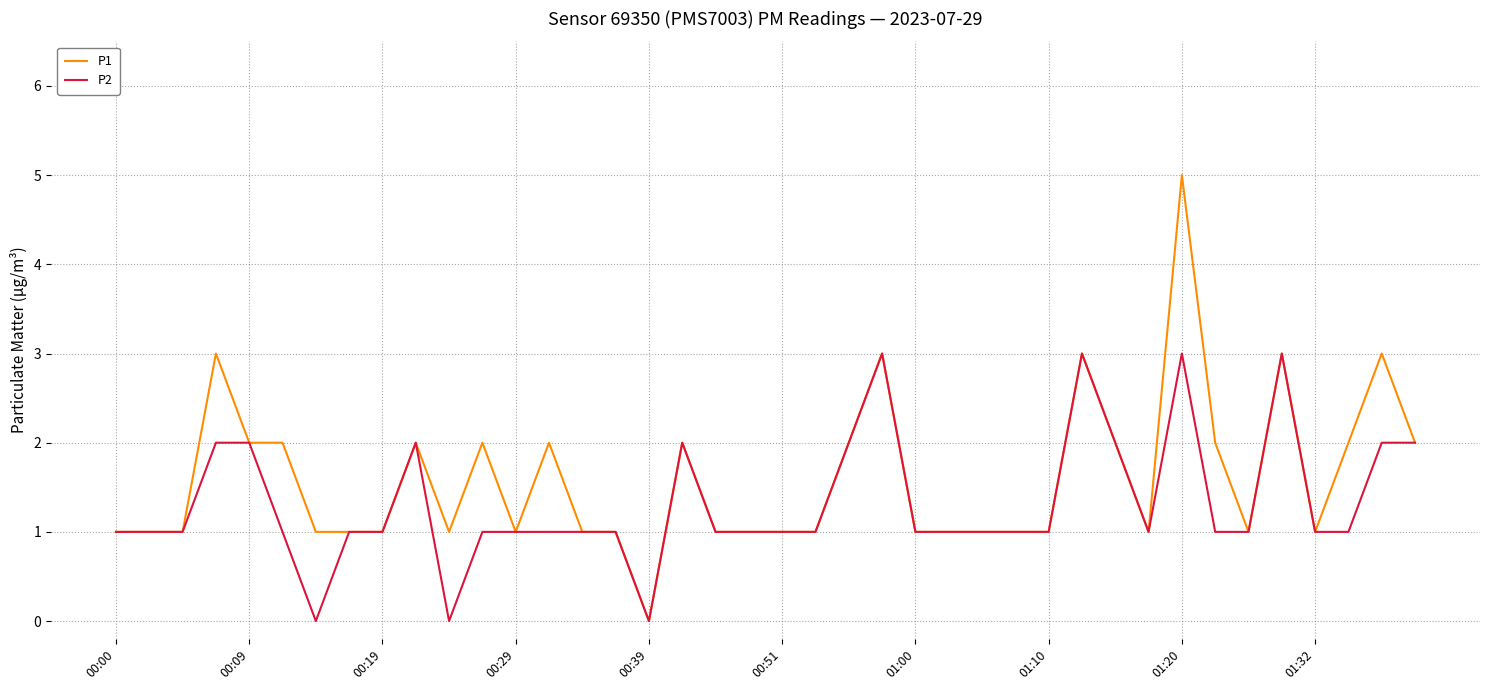

Which series has the widest spread of values?

P1